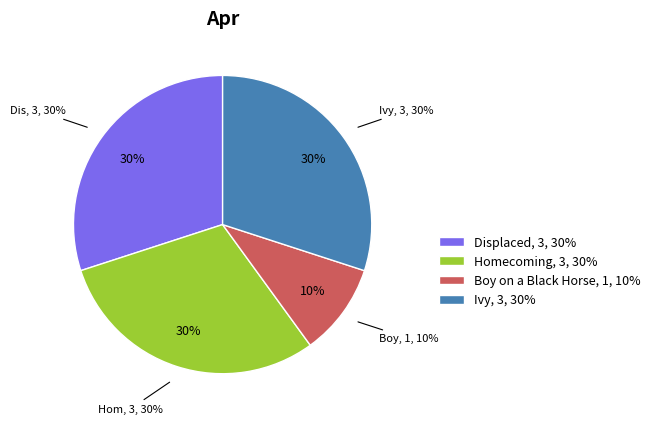

Which category has the biggest portion of the pie?

Displaced